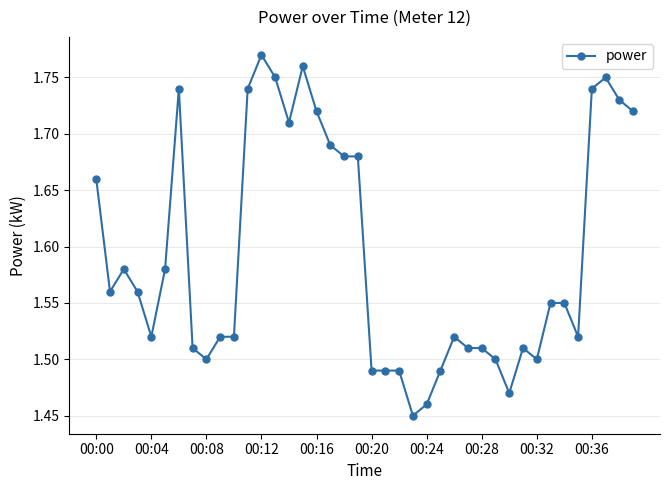

True or false: the data has more than 0 interior local peaks.

True